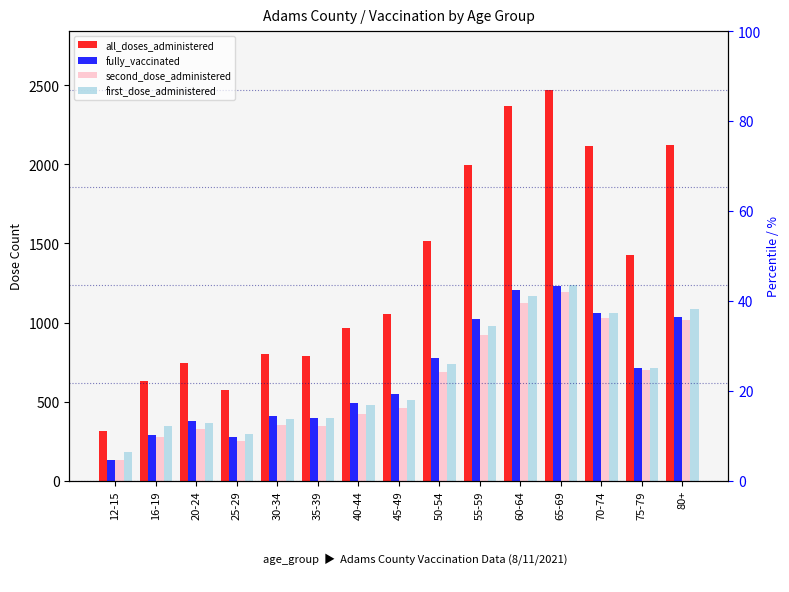

What is the label of the 11th bar from the left?

60-64